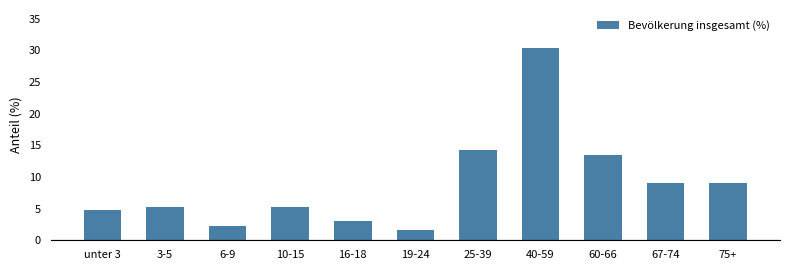

What is the value of the 8th bar from the left?

30.3